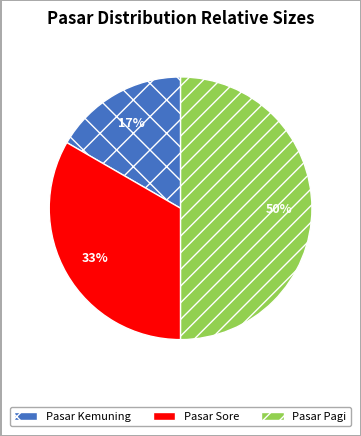

Count the number of slices in the pie.

3